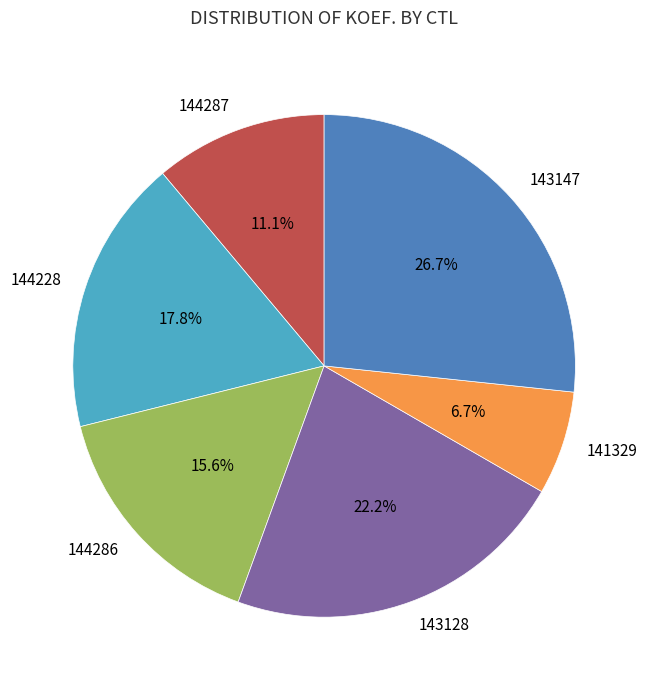

Combined, do 144287 and 143128 account for over 50%?

No